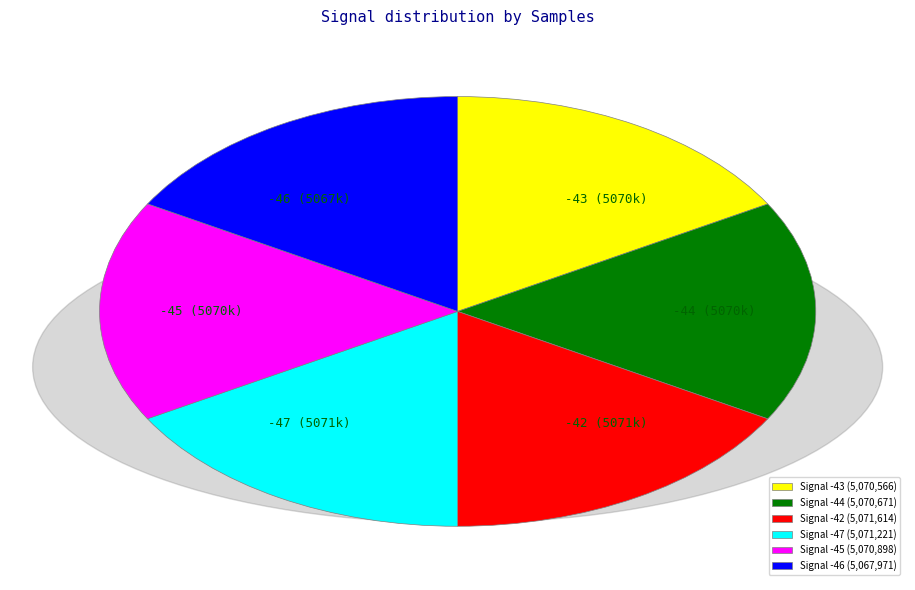

How many slices are in this pie chart?

6